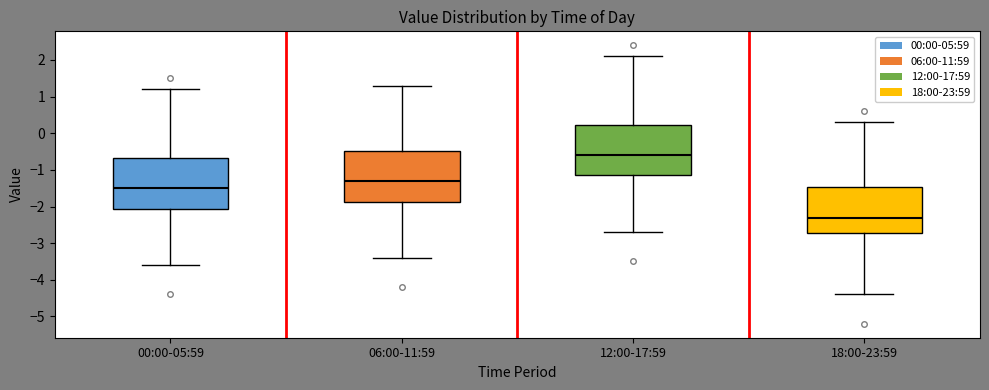

Which box has the lowest median line?

18:00-23:59